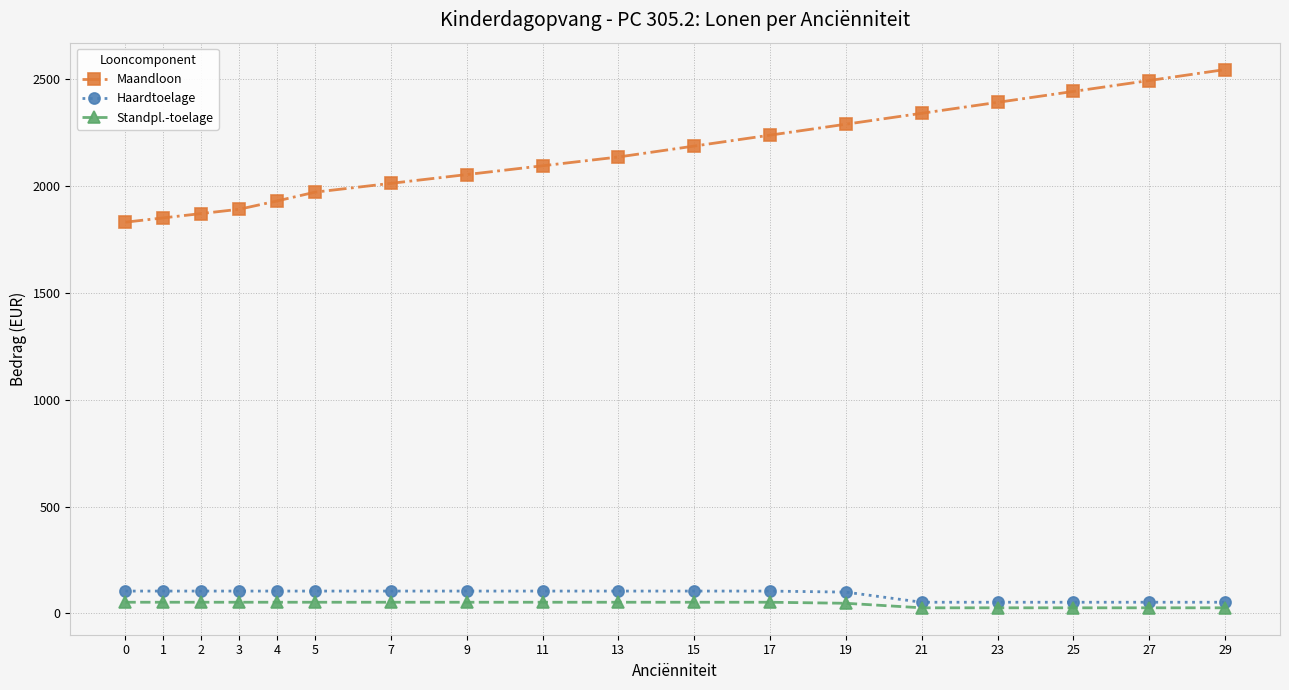

At 13, list the series in order from largest to smallest.

Maandloon, Haardtoelage, Standpl.-toelage